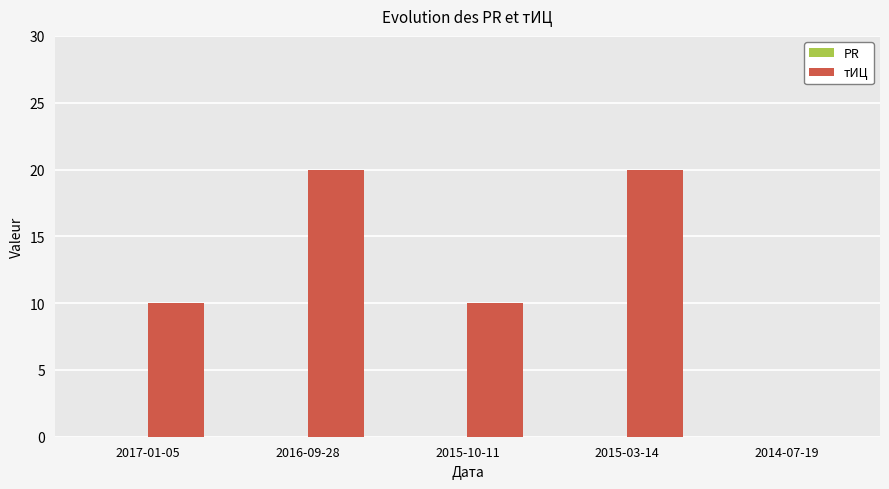

Reading left to right, extract all data points from this chart.

2017-01-05=10	2016-09-28=20	2015-10-11=10	2015-03-14=20	2014-07-19=0